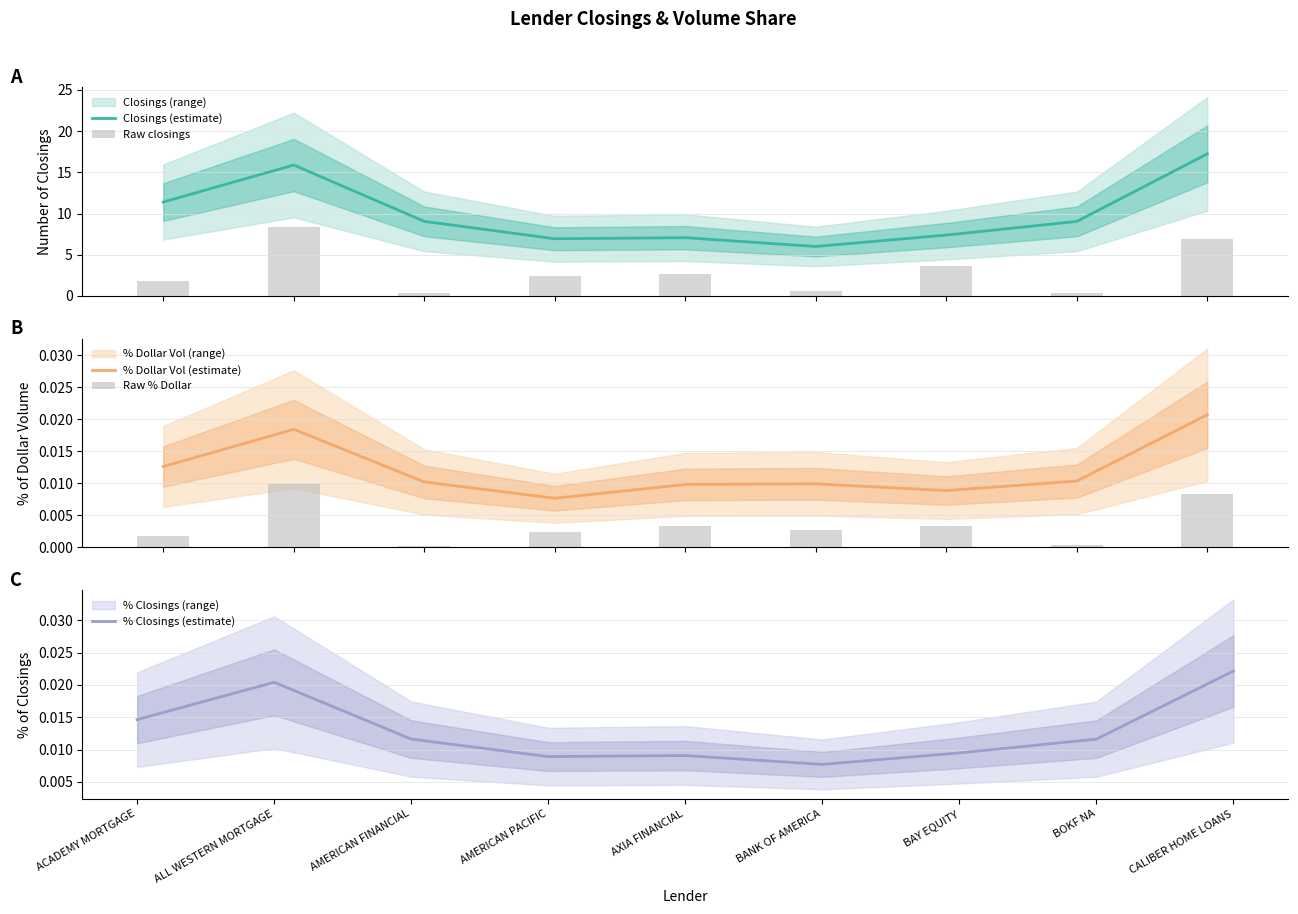

At which label is % Dollar Vol (estimate) closest to 0?

AMERICAN PACIFIC